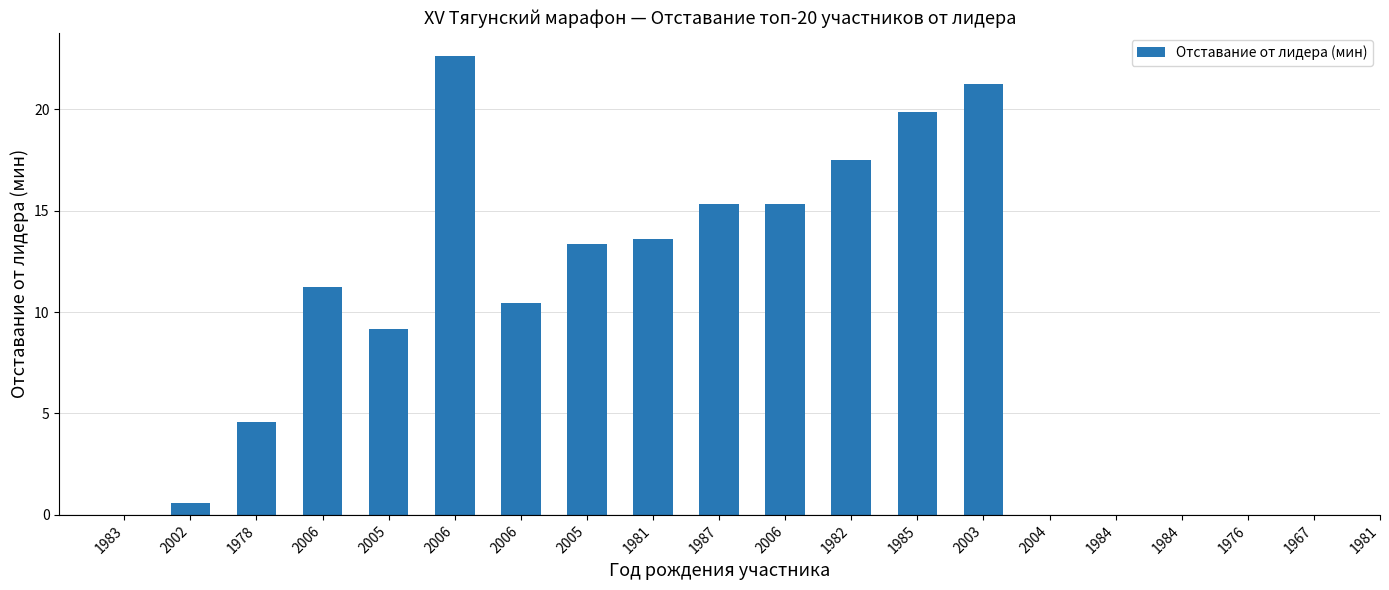

At which category does the chart reach its minimum across all series?

1983